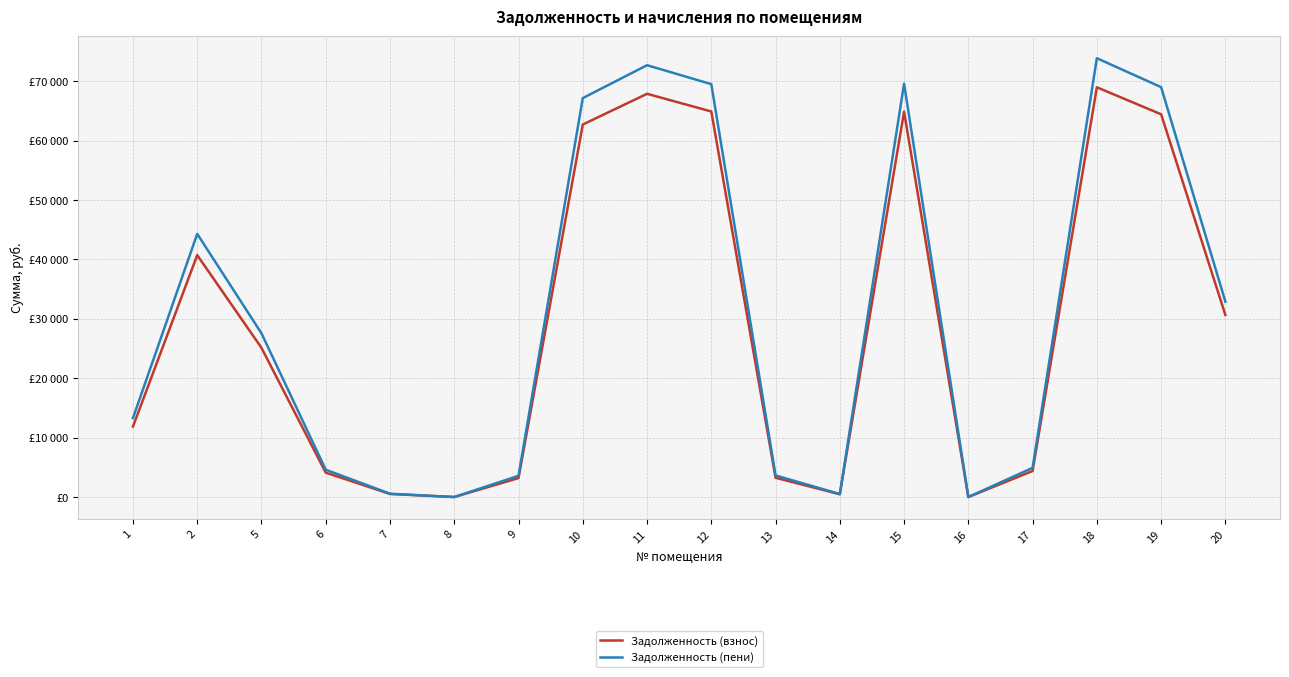

At 12, list the series in order from smallest to largest.

Задолженность (взнос), Задолженность (пени)